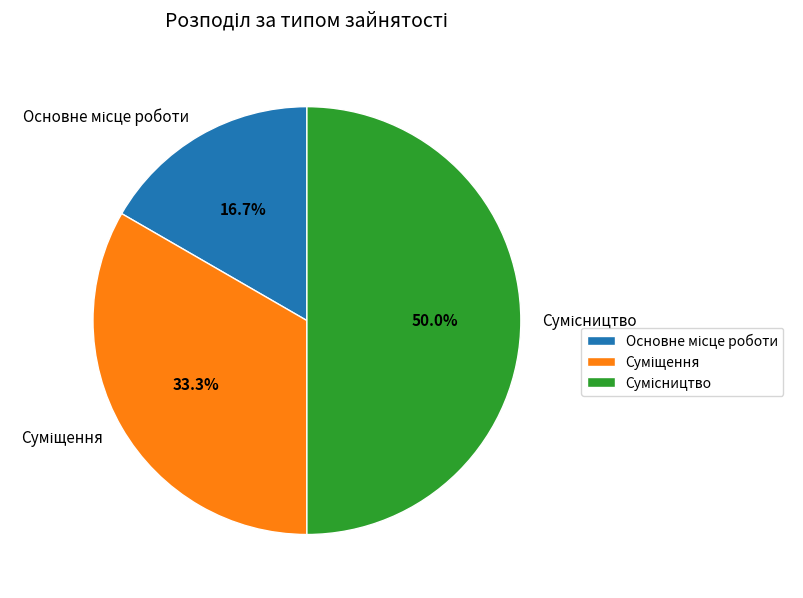

Do Сумісництво and Основне місце роботи together represent more than half of the pie?

Yes